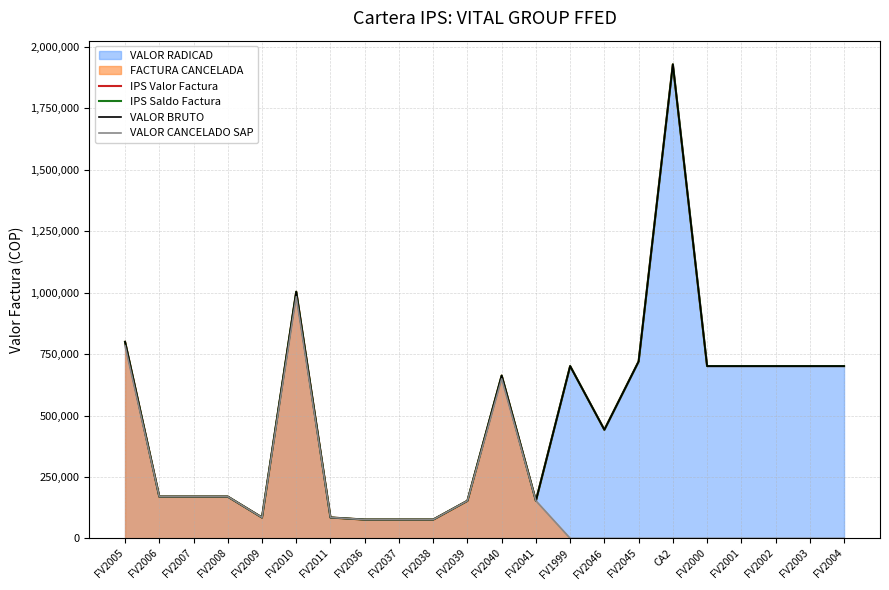

How many lines are shown in the chart?

4